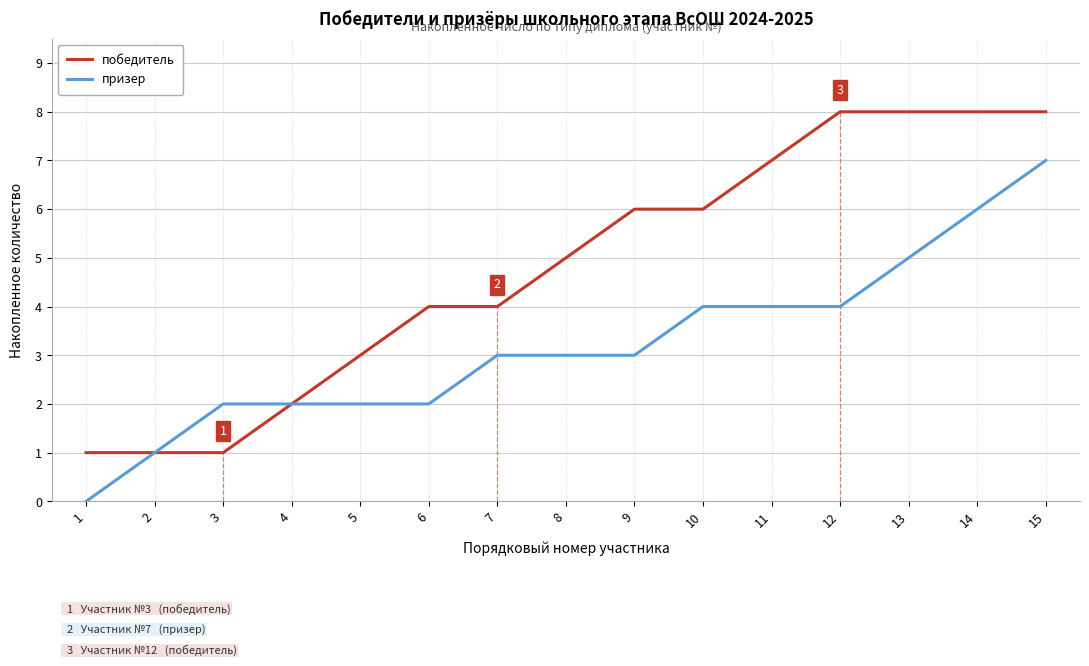

Between 8 and 13, which series saw the biggest shift?

победитель